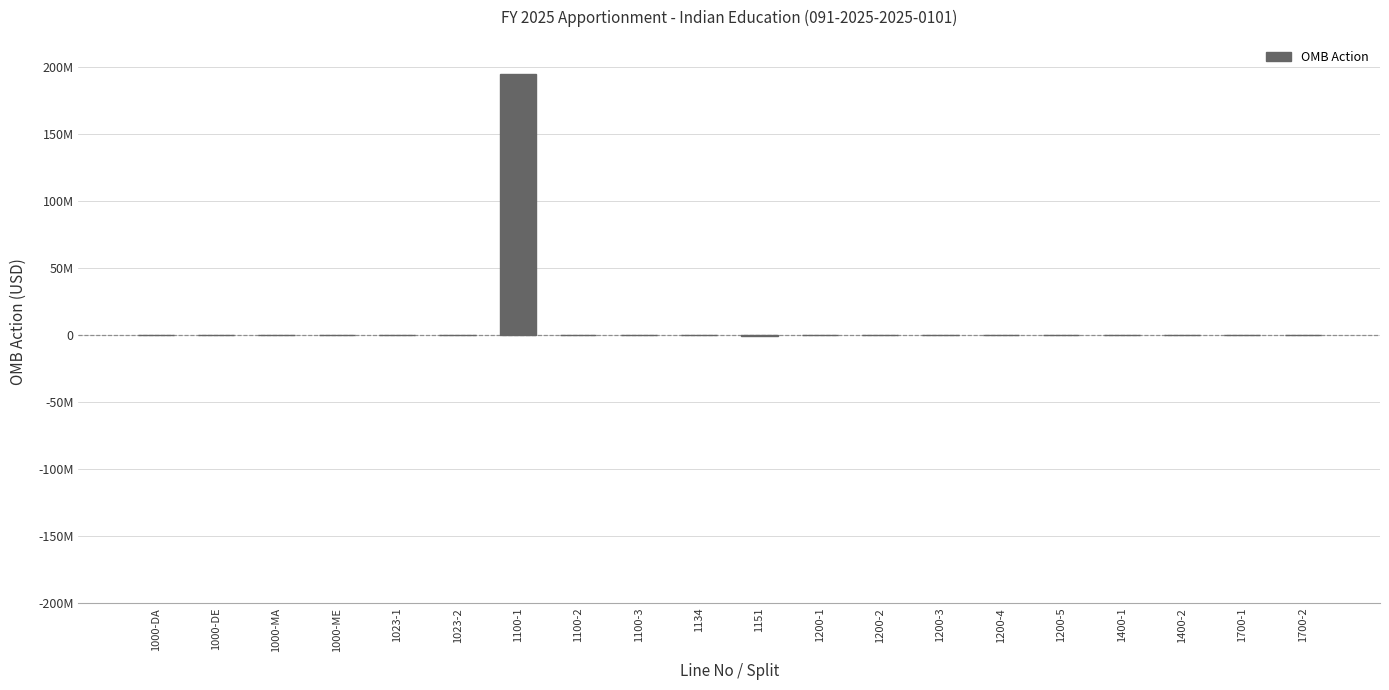

Rank the categories by value from lowest to highest.

1151, 1000-DA, 1000-DE, 1000-MA, 1000-ME, 1023-1, 1023-2, 1100-2, 1100-3, 1134, 1200-1, 1200-2, 1200-3, 1200-4, 1200-5, 1400-1, 1400-2, 1700-1, 1700-2, 1100-1